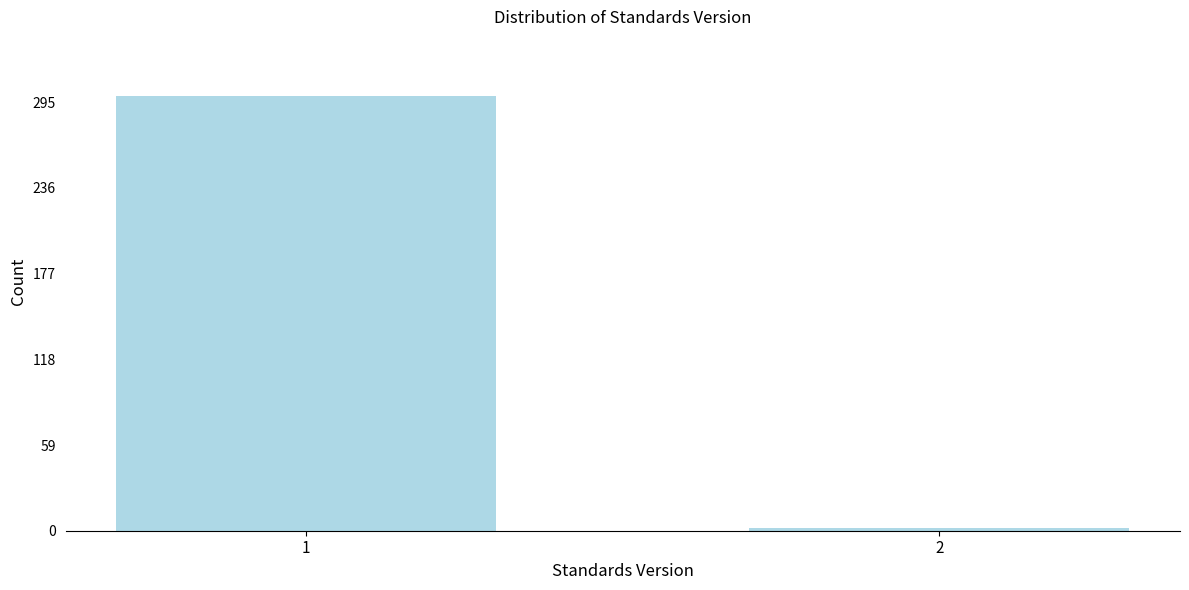

Reading left to right, extract all data points from this chart.

299	2